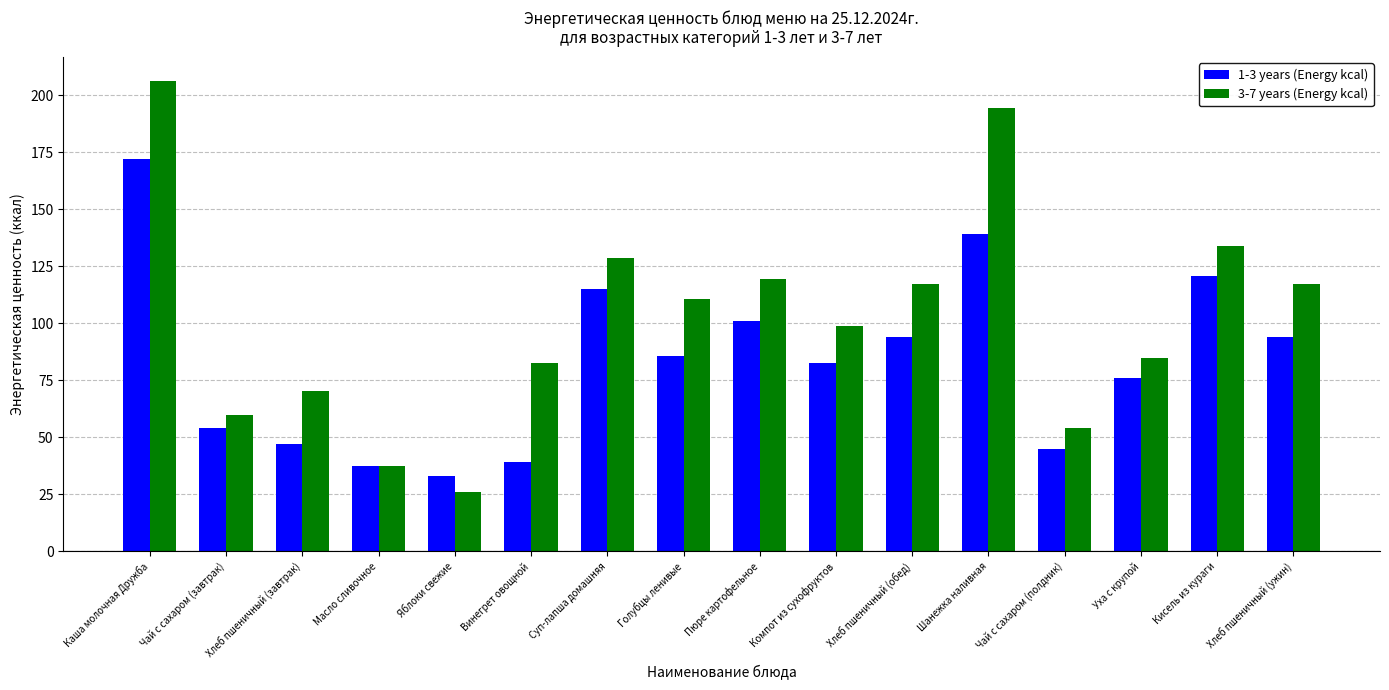

List the series in order of their peak value, lowest first.

1-3 years (Energy kcal), 3-7 years (Energy kcal)